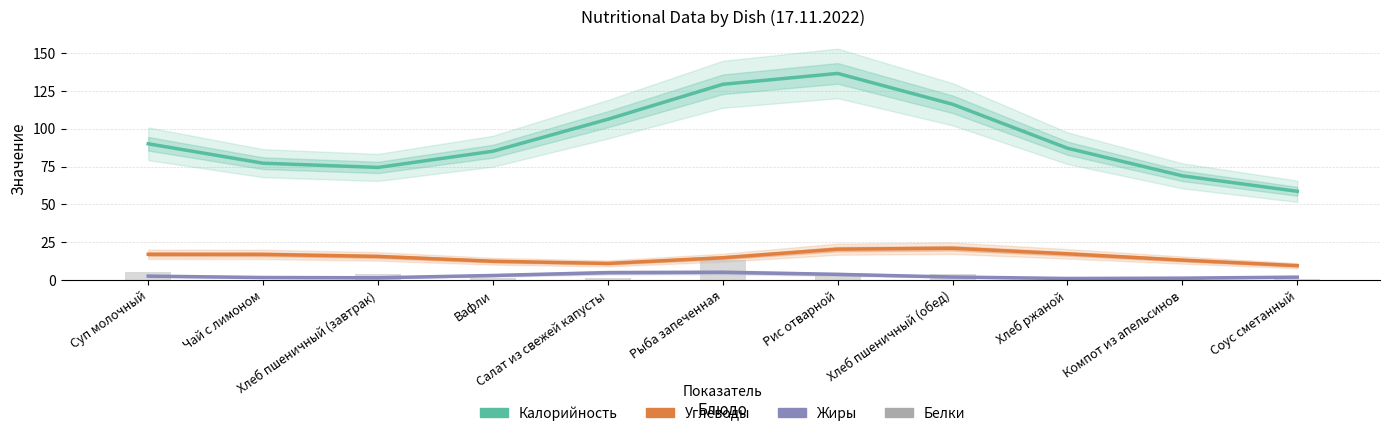

What is the maximum value for Калорийность?

136.6